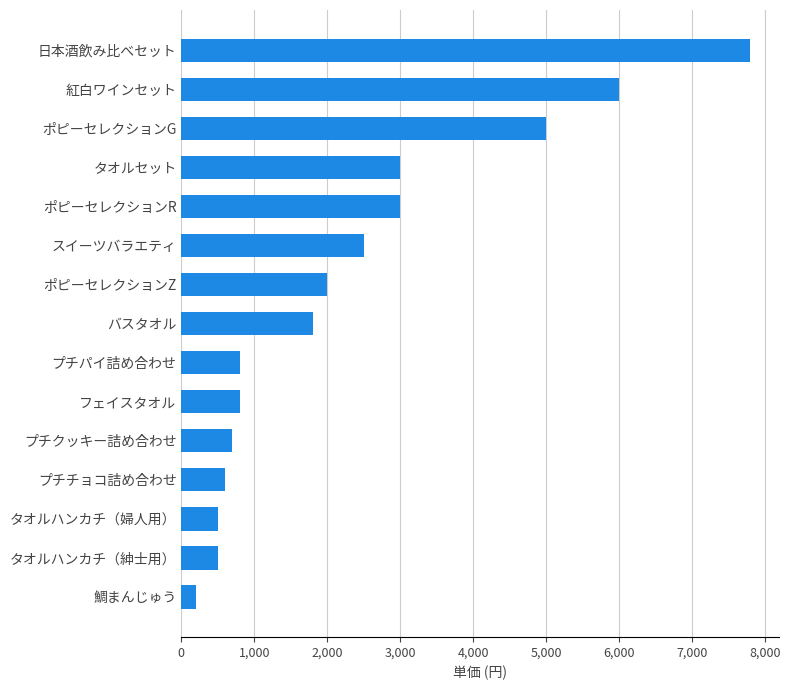

Reading bottom to top, extract all data points from this chart.

200	500	500	600	700	800	800	1800	2000	2500	3000	3000	5000	6000	7800